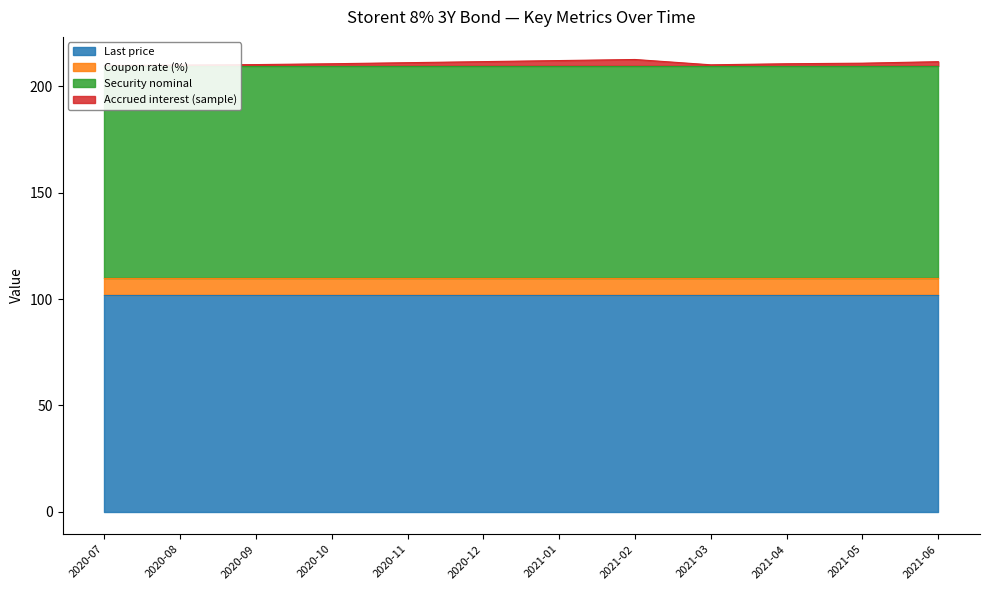

At how many categories does at least one series exceed 53?

12